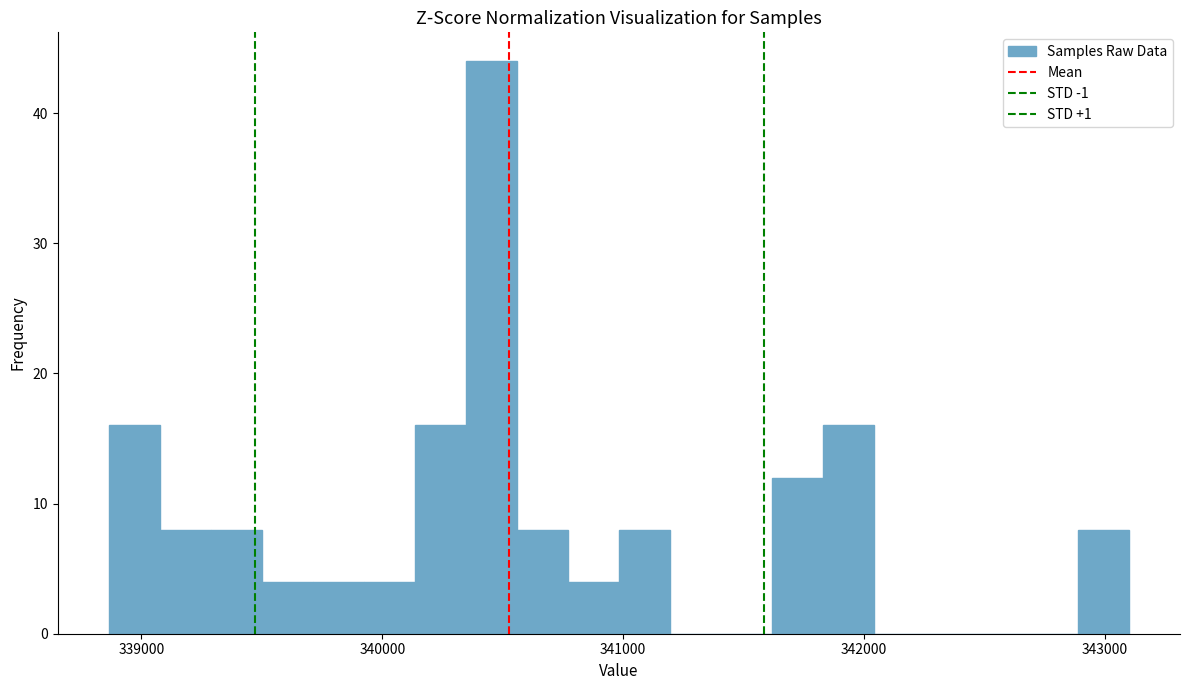

Read against the x-axis, roughly where is the centre of the tallest bar?

340500